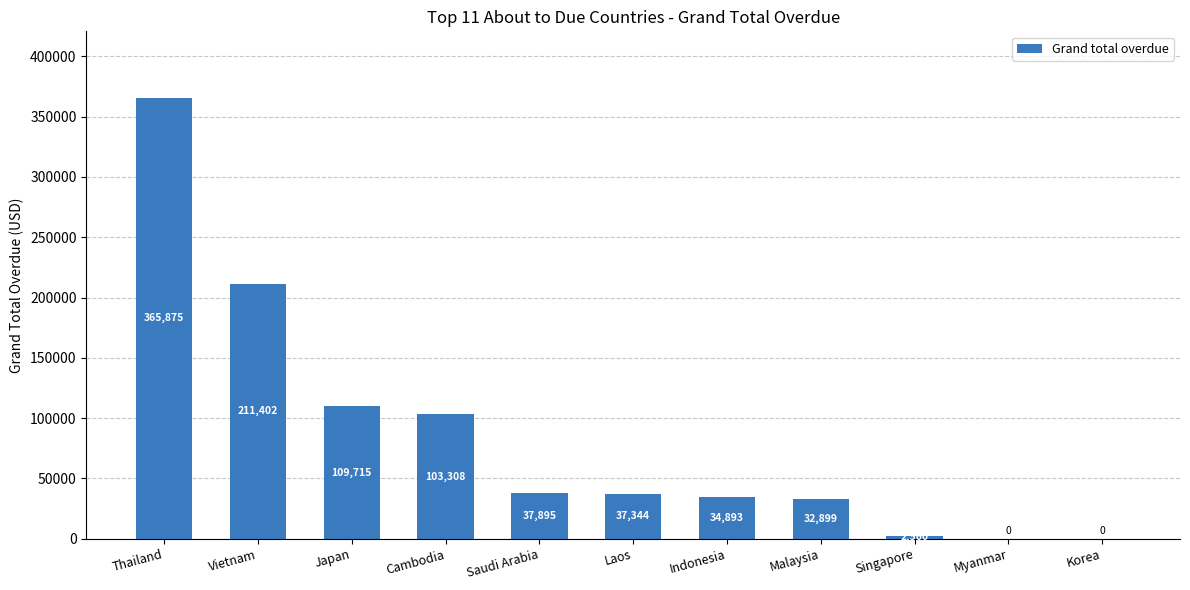

Which label corresponds to the largest value in the chart?

Thailand